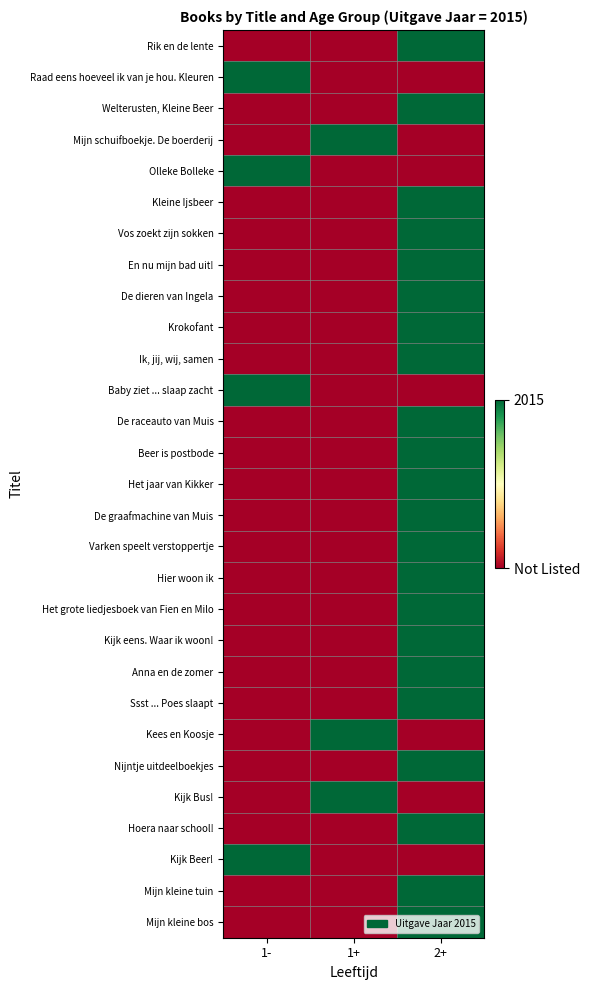

Which has a higher value, 1- or 2+?

2+